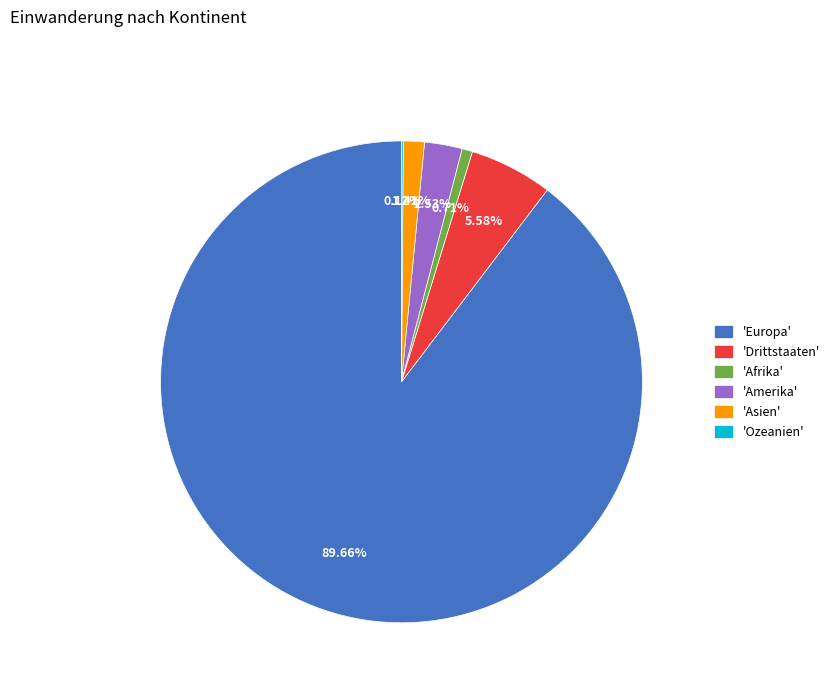

Which category has the biggest portion of the pie?

'Europa'